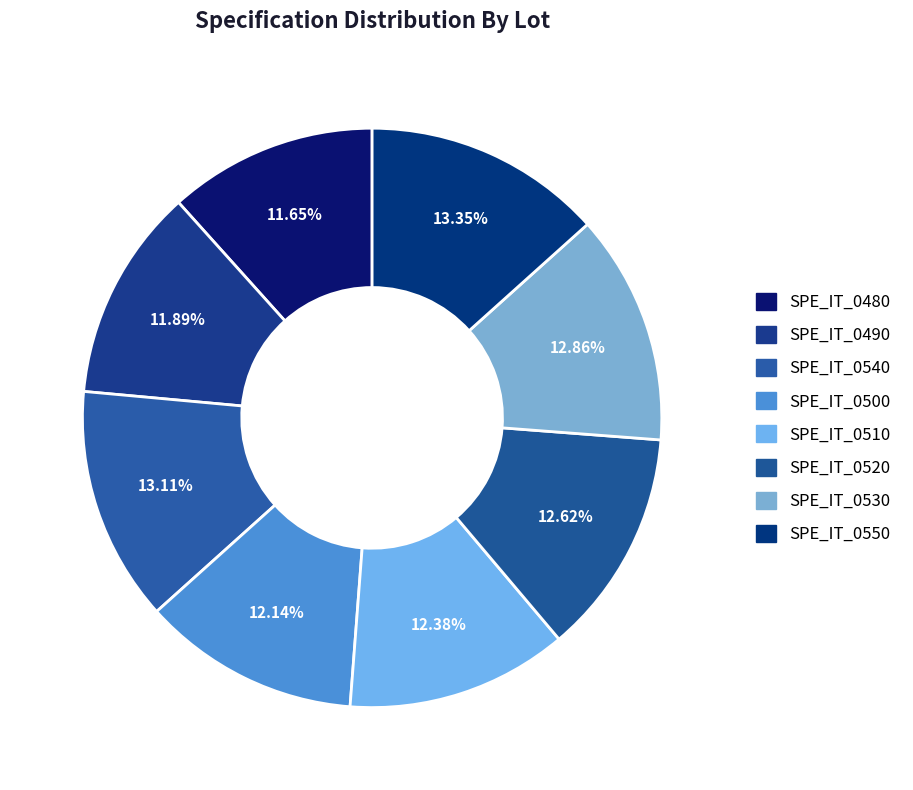

Is there any slice that represents more than half of the pie?

No